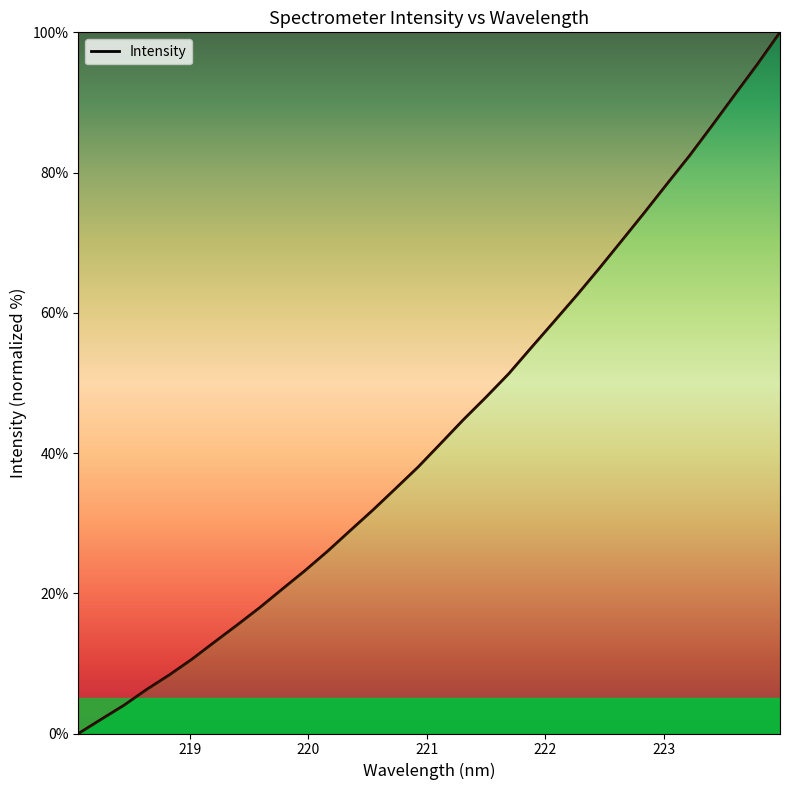

What is the difference between the maximum and minimum values?

100.0